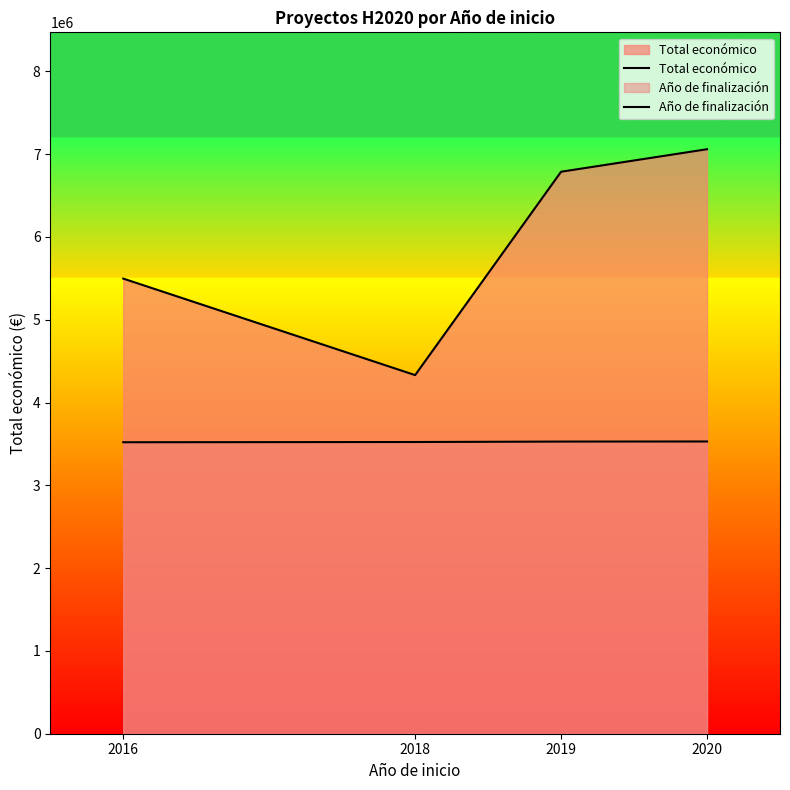

In Total económico, how many points are lower than both neighbors (excluding endpoints)?

1